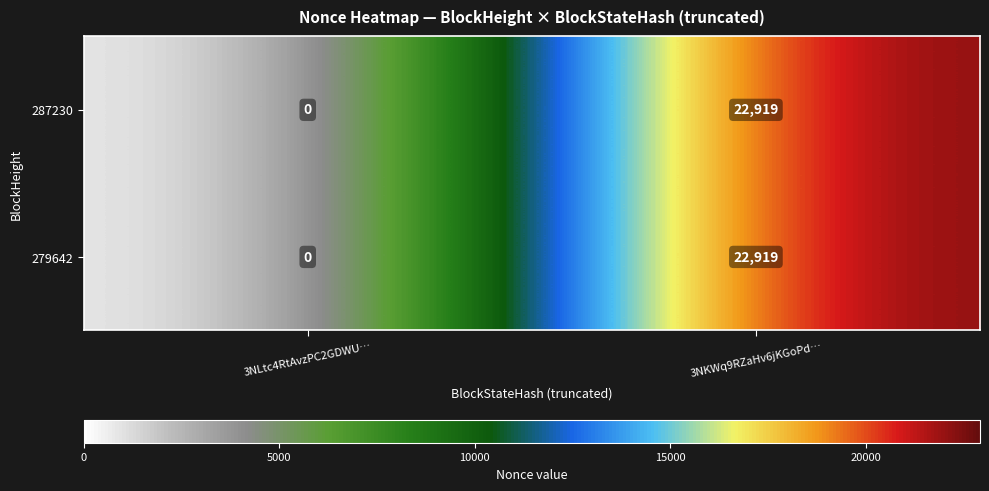

At which label does 287230 reach its peak?

3NKWq9RZaHv6jKGoPd…